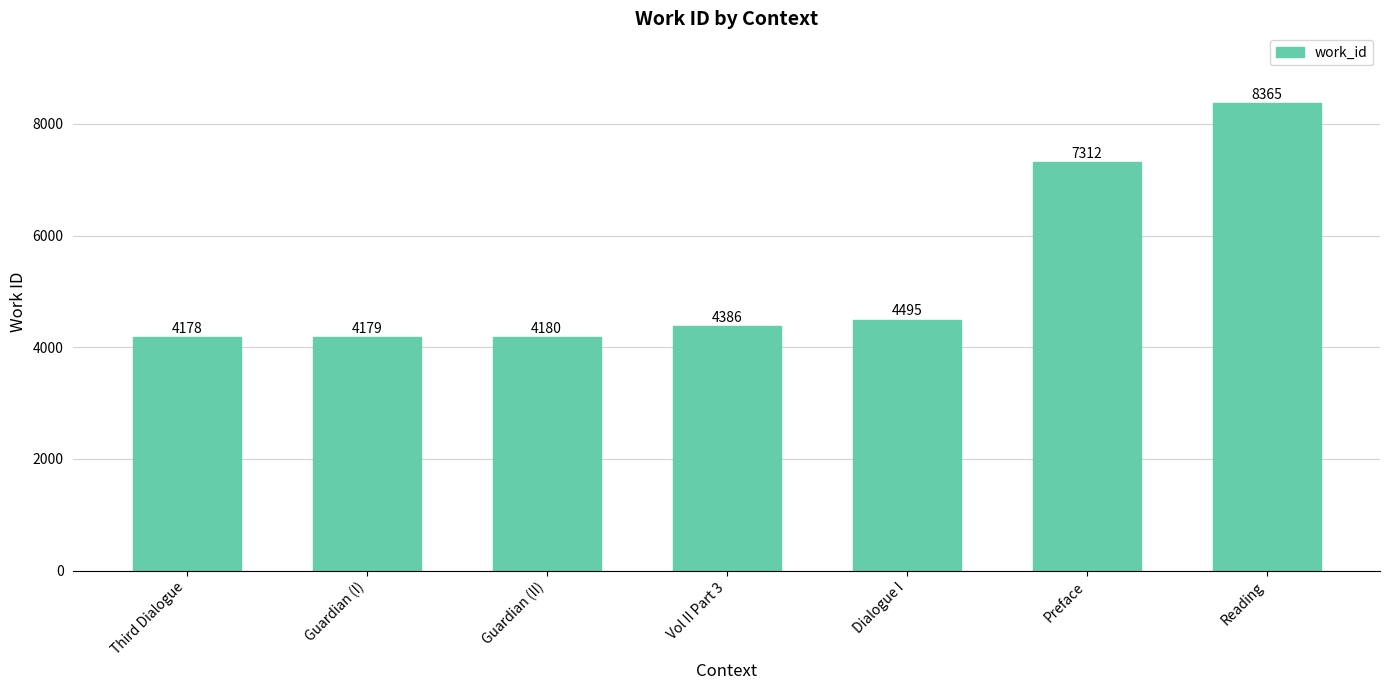

The chart shows a value of 7312 at Preface. True or false?

True